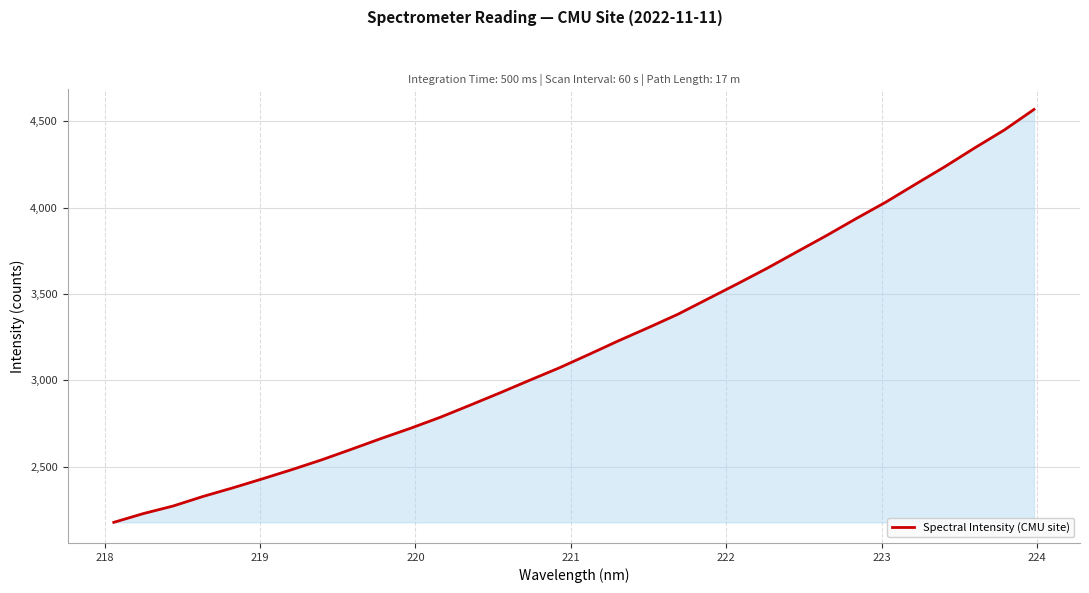

Count the number of categories in the chart.

32